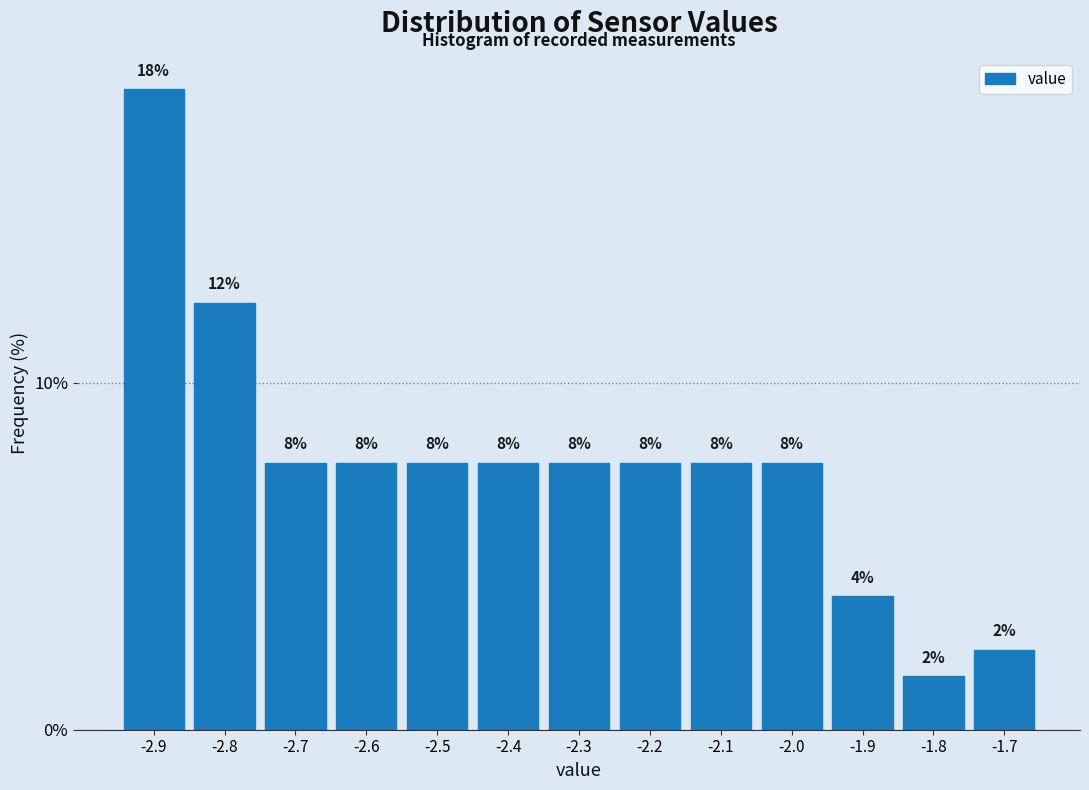

How many bars are there in total?

13